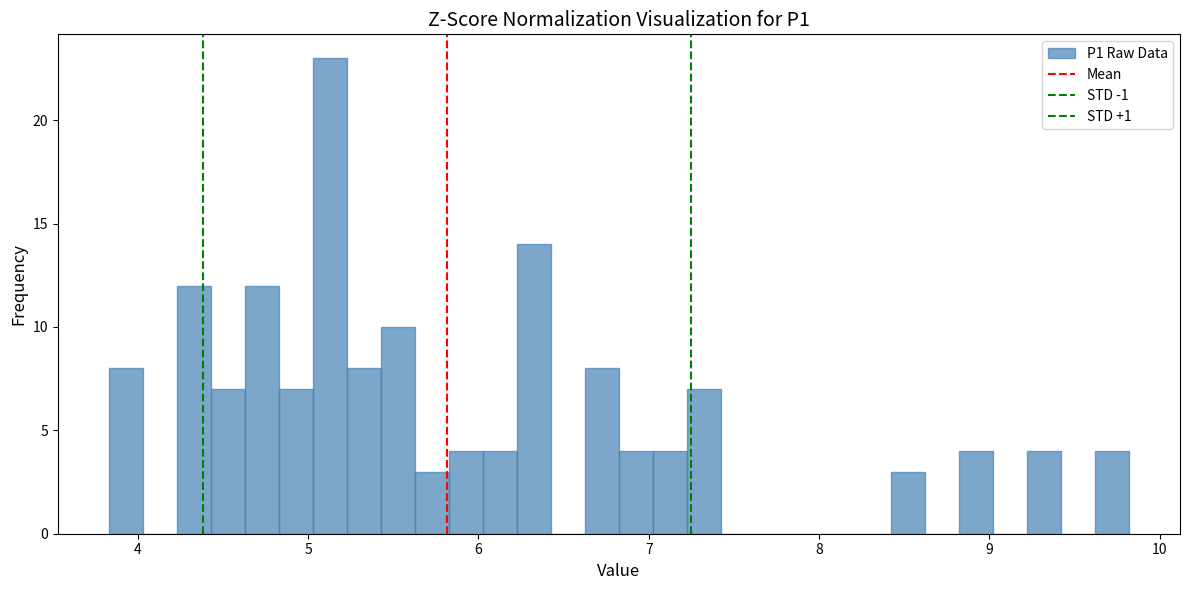

Read against the x-axis, roughly where is the centre of the tallest bar?

5.1